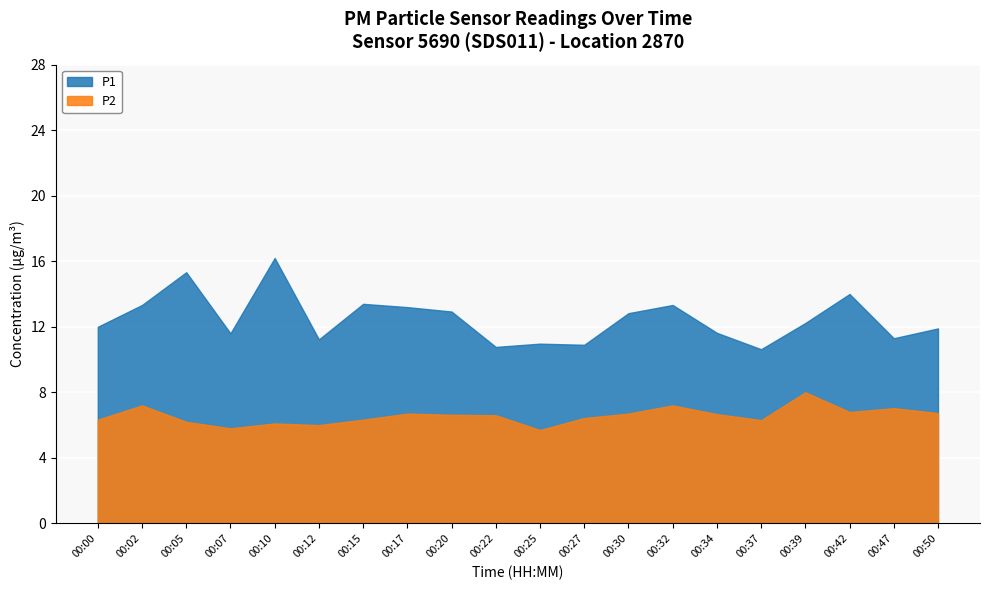

Where does the P2 series first go above 6?

00:00